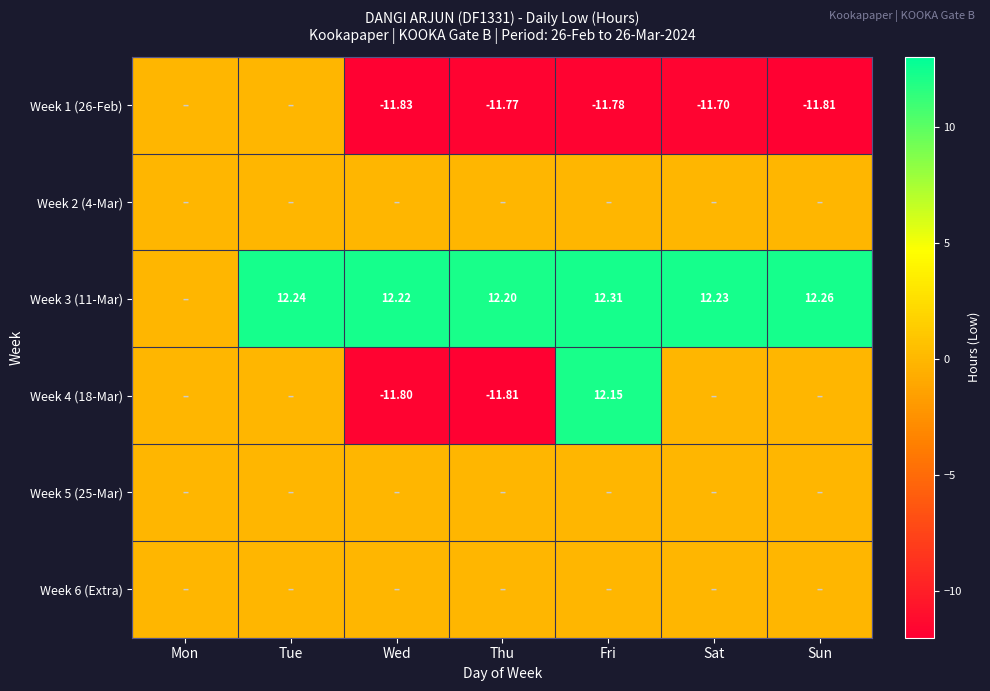

Which series has the largest total across all categories?

Week 3 (11-Mar)